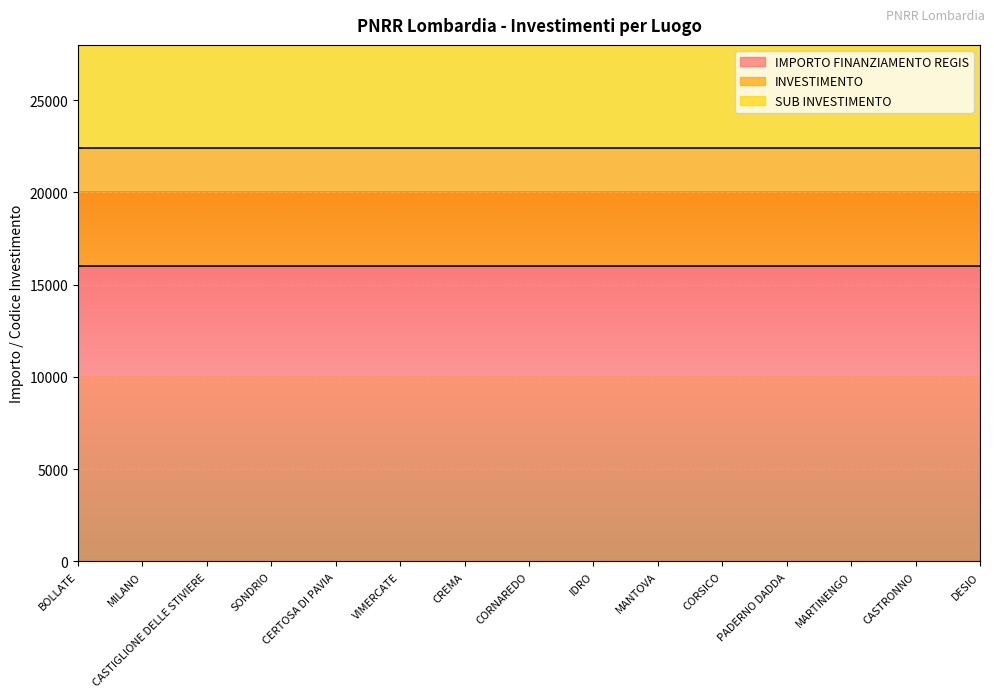

What is the sum of the IMPORTO FINANZIAMENTO REGIS values at CASTRONNO and CORSICO?

32000.0